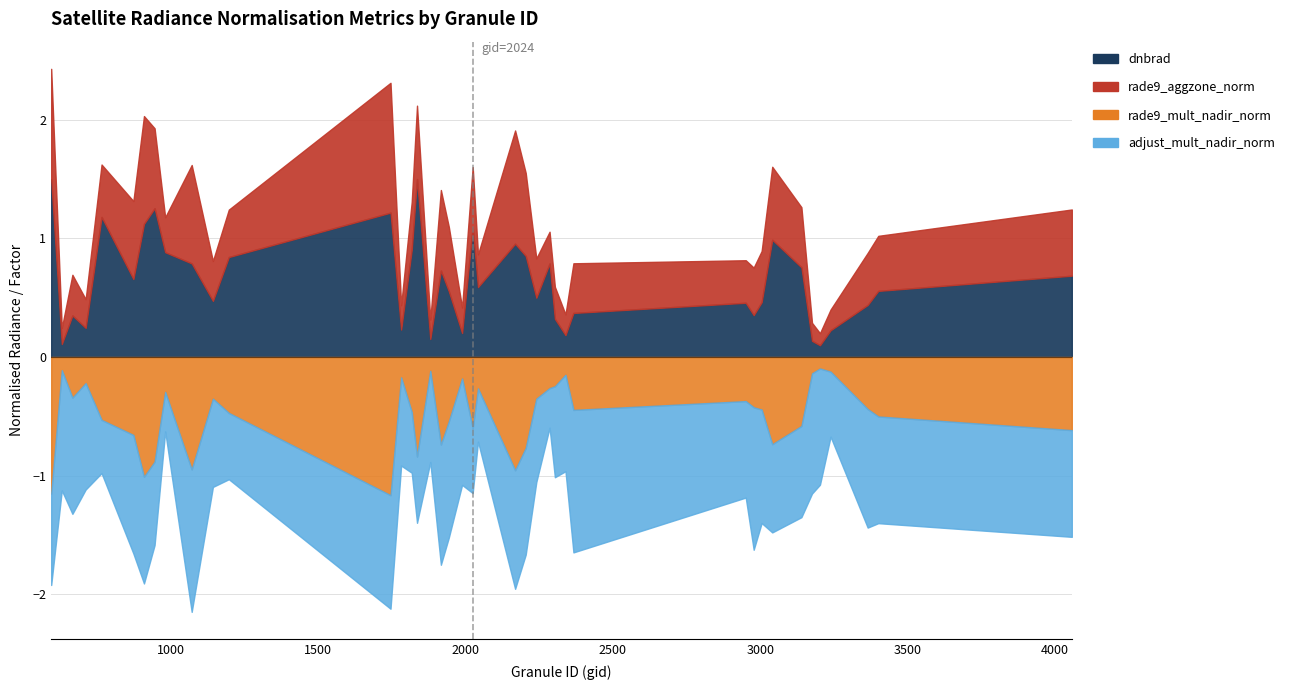

What is the average value of the adjust_mult_nadir_norm series?

0.8